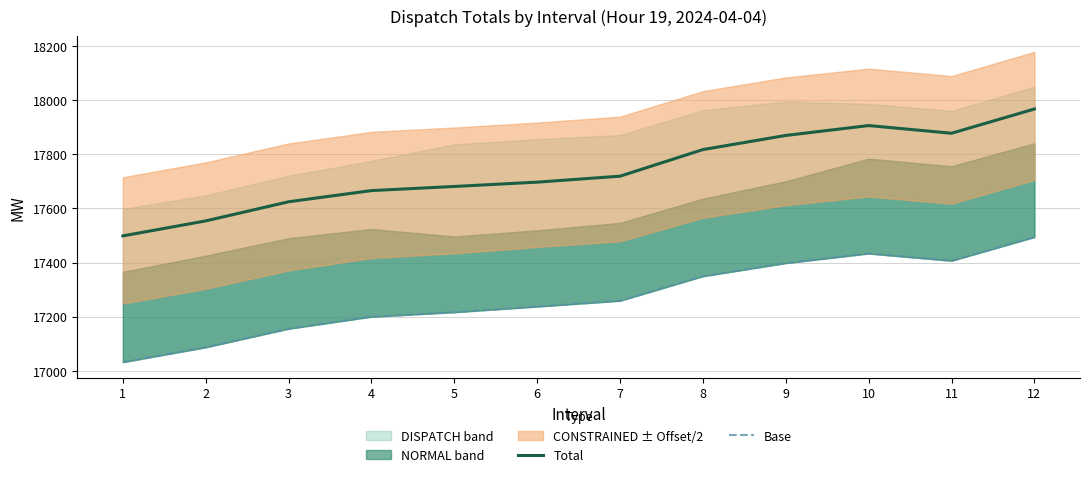

What is the difference between the Total values at 4 and 8?

151.6